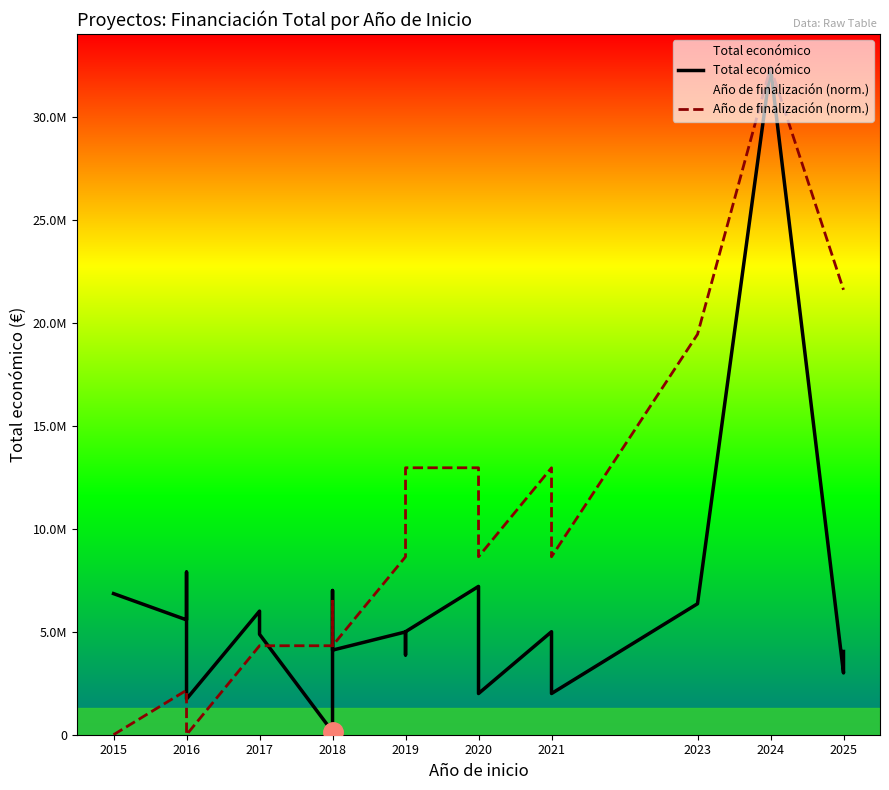

What is the sum of all Total económico values?

120039169